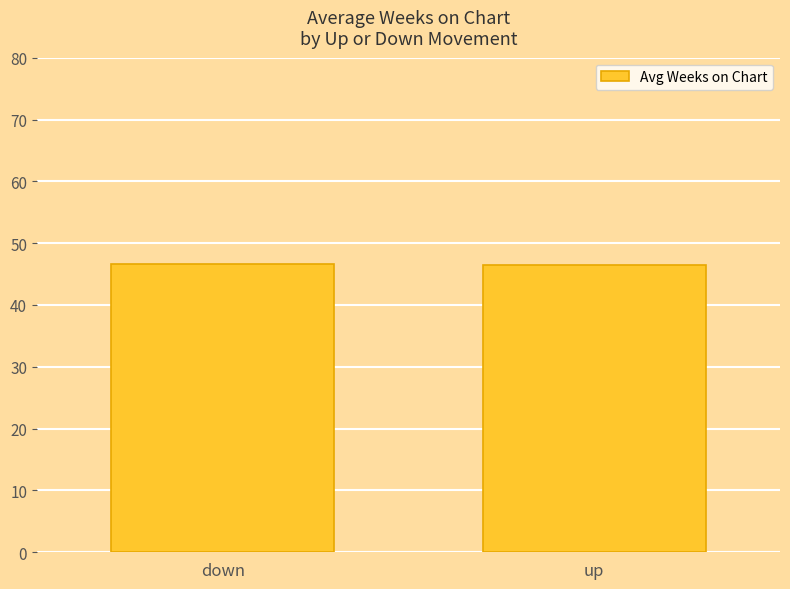

What is the label of the 2nd bar from the left?

up